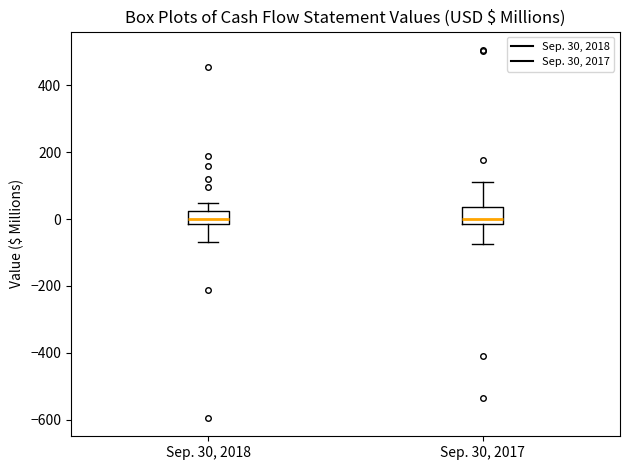

Reading left to right, read every box against the y-axis: the position of its median line, the range the box covers, and the ends of its whiskers. The values are not printed on the chart, so give them approximately, as read against the axis.

Sep. 30, 2018: median 0, box -20 to 20, whiskers -60 to 40
Sep. 30, 2017: median 0, box -20 to 40, whiskers -80 to 120